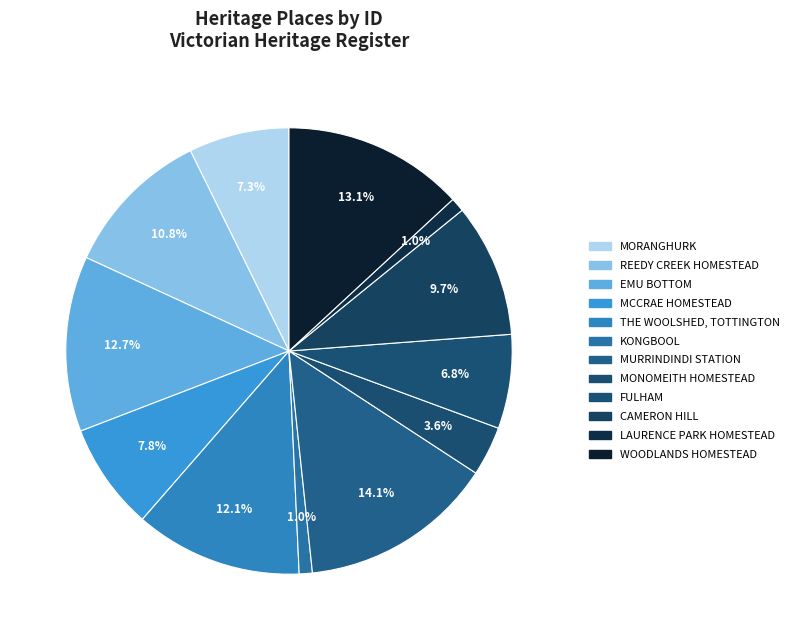

The REEDY CREEK HOMESTEAD slice represents 11% of the pie. True or false?

True